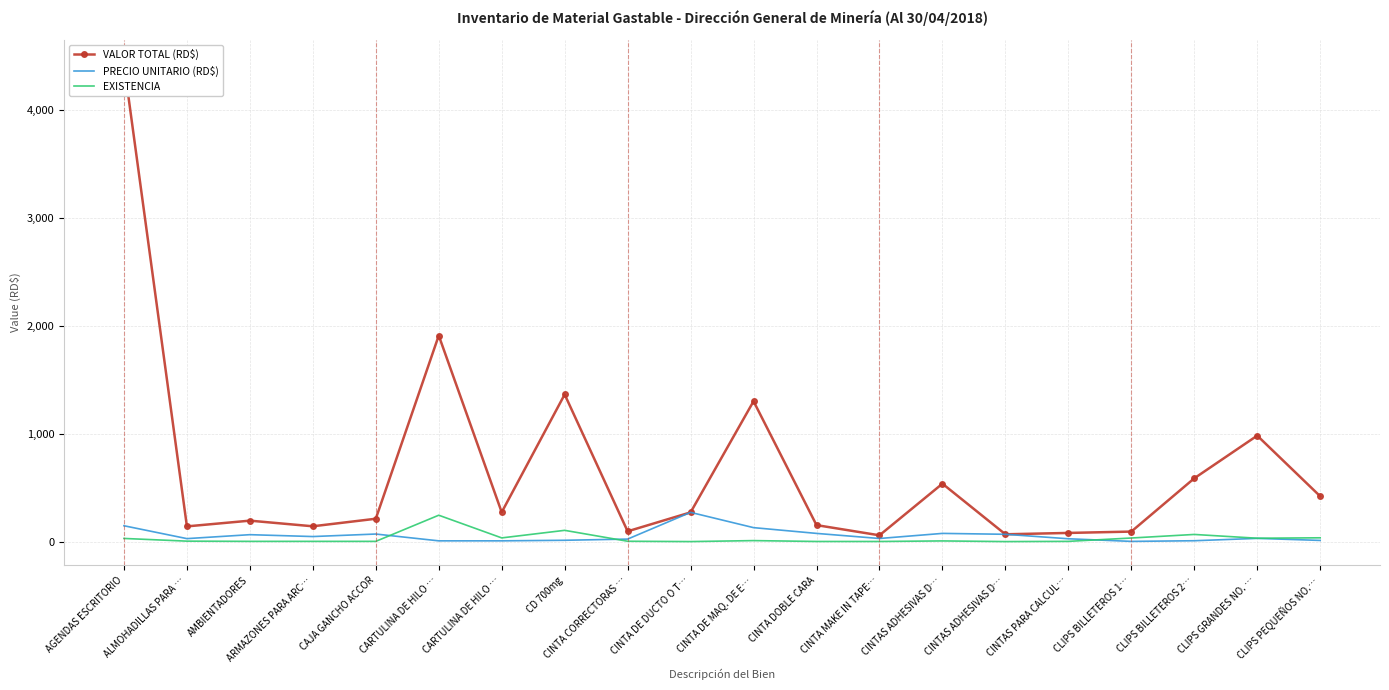

What is the difference between the maximum and second lowest values in the VALOR TOTAL (RD$) series?

4356.6